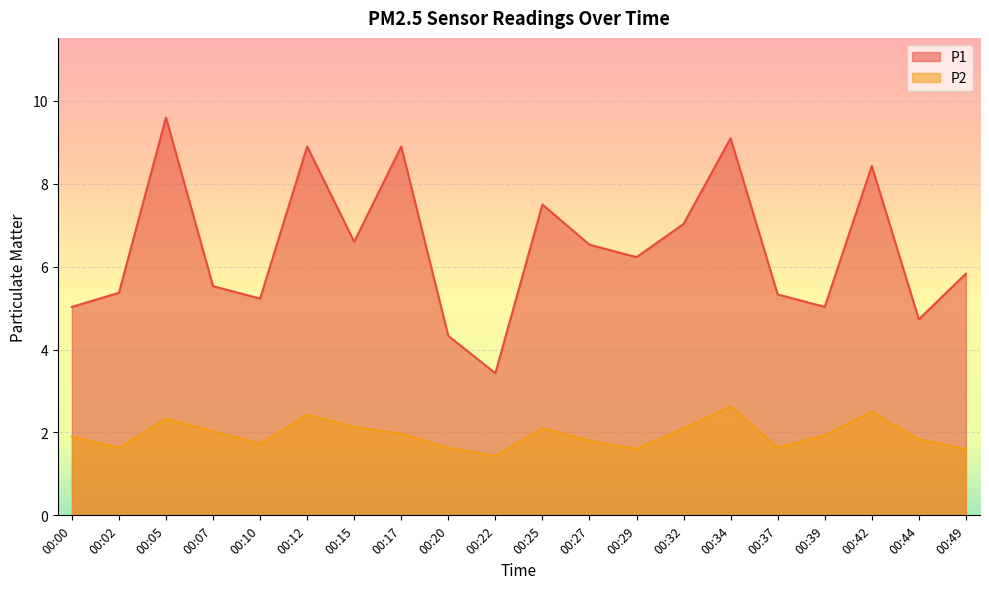

At which category does the chart reach its peak across all series?

00:05